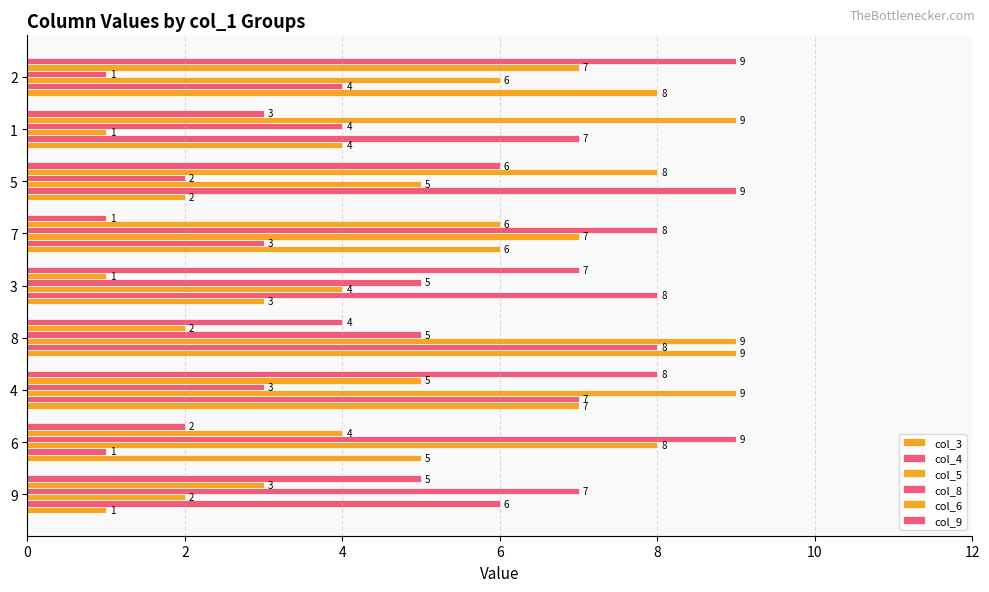

How many distinct data groups are displayed?

6